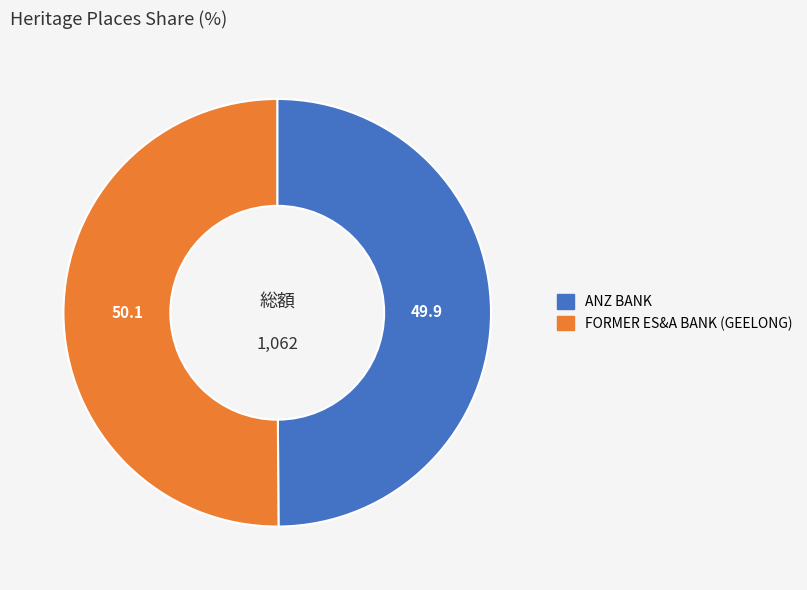

True or false: ANZ BANK accounts for 43% of the total.

False